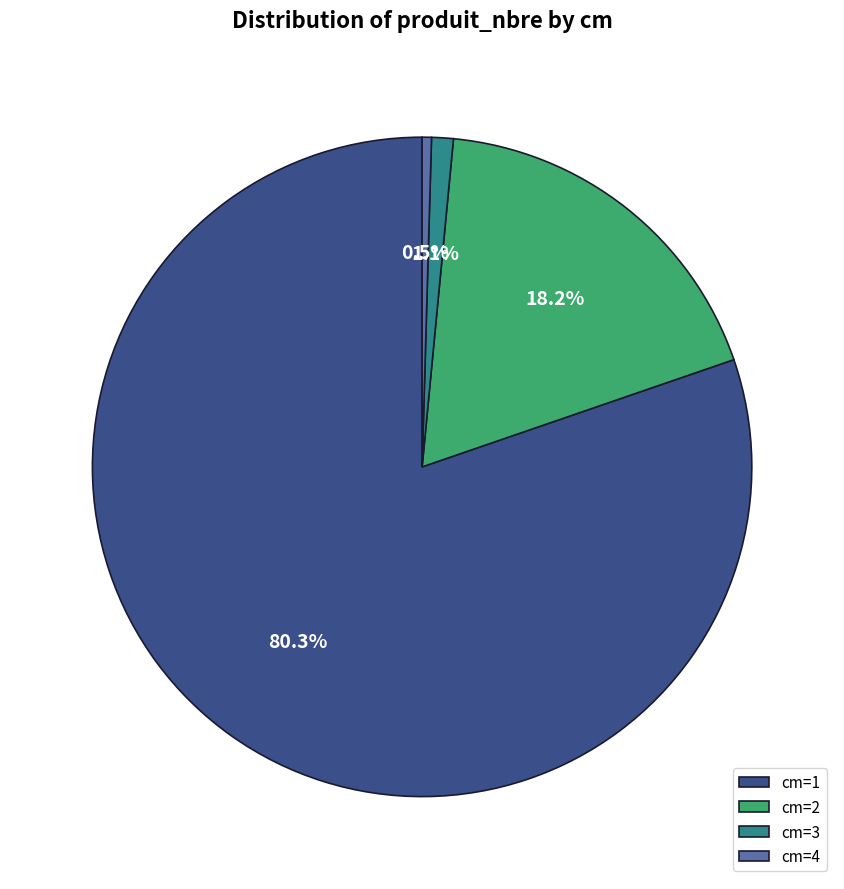

Is the sum of cm=1 and cm=4 greater than half?

Yes